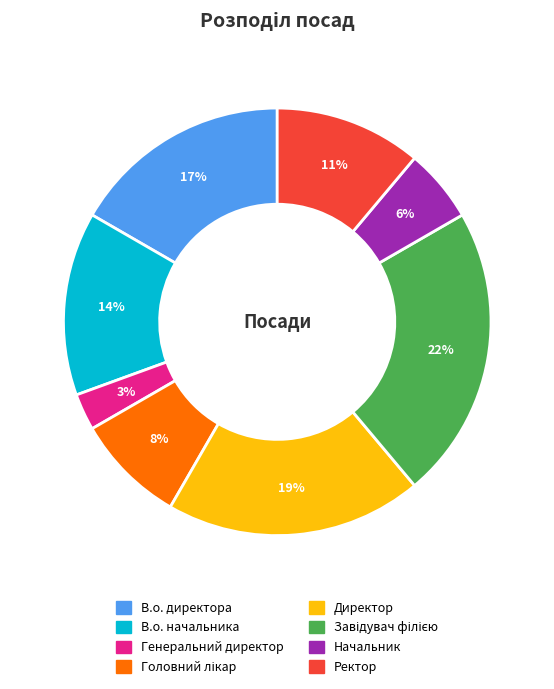

Which category has the smallest portion of the pie?

Генеральний директор